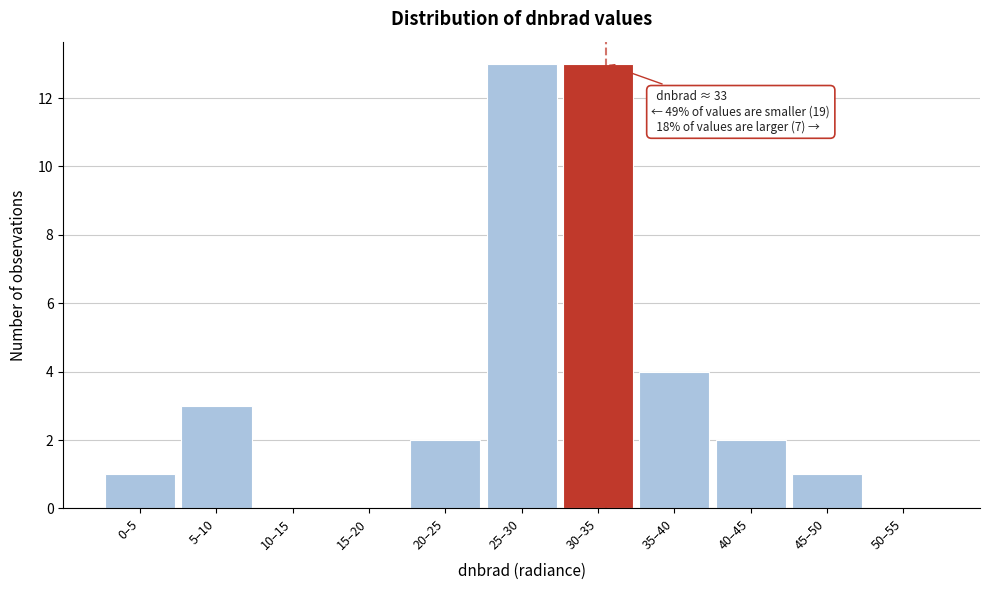

Reading left to right, what are all the values shown in this chart?

0–5=1	5–10=3	10–15=0	15–20=0	20–25=2	25–30=13	30–35=13	35–40=4	40–45=2	45–50=1	50–55=0